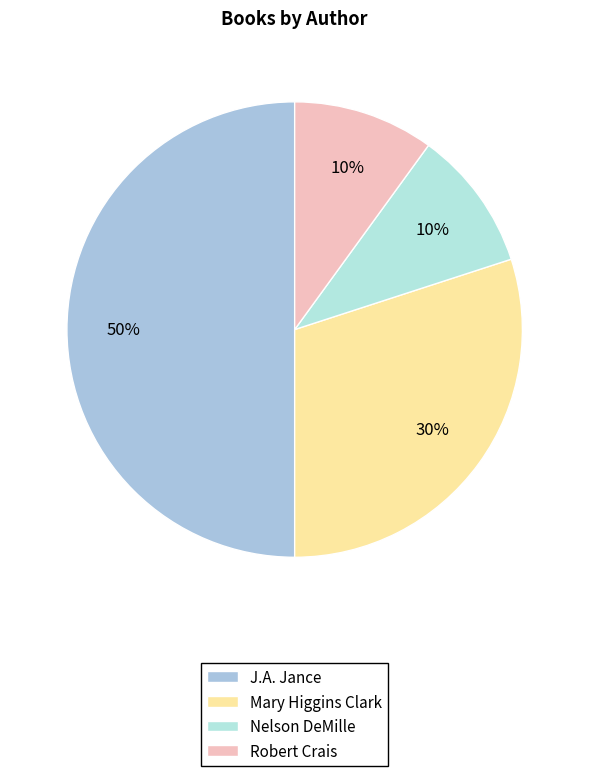

Approximately how many times larger is the value at Nelson DeMille compared to Mary Higgins Clark?

0.3